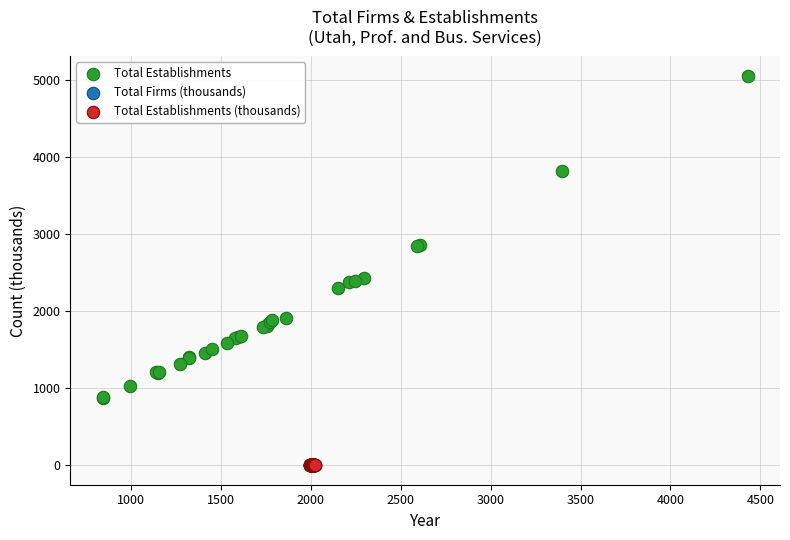

Which series has the largest Y range (max minus min)?

Total Establishments